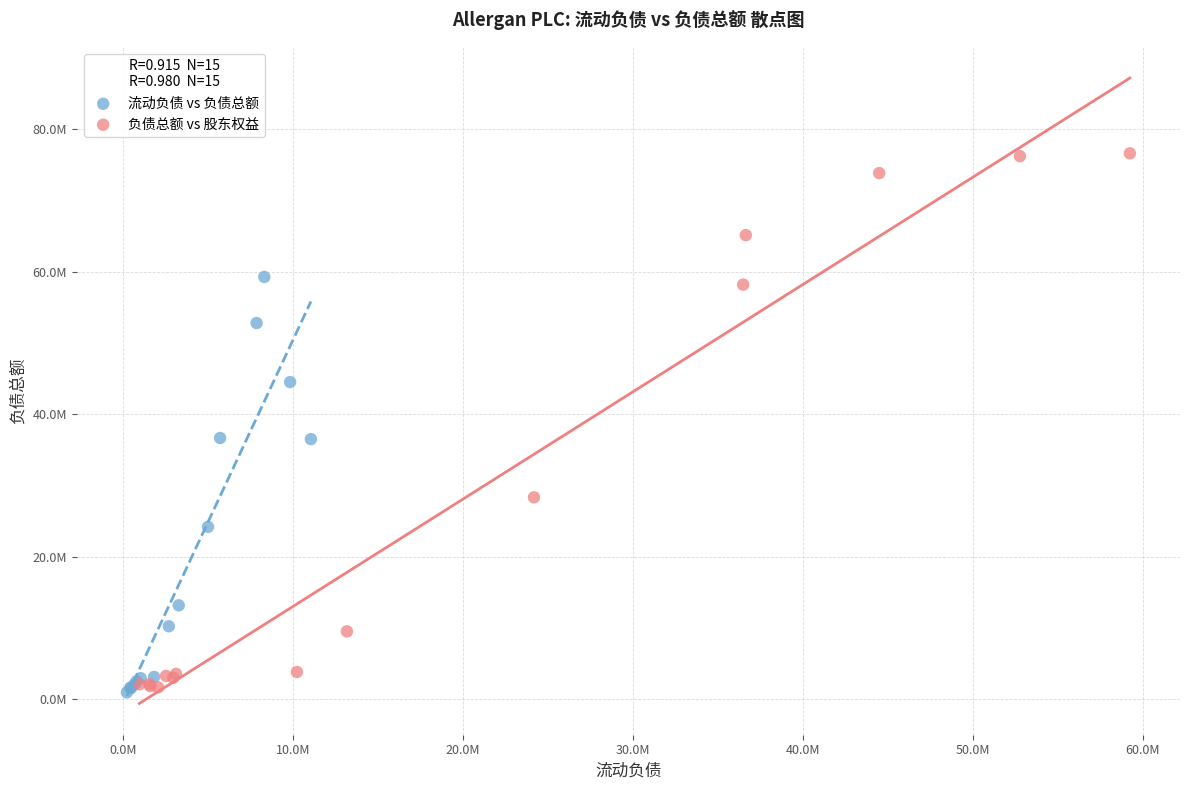

Which series has the widest spread of Y values?

负债总额 vs 股东权益